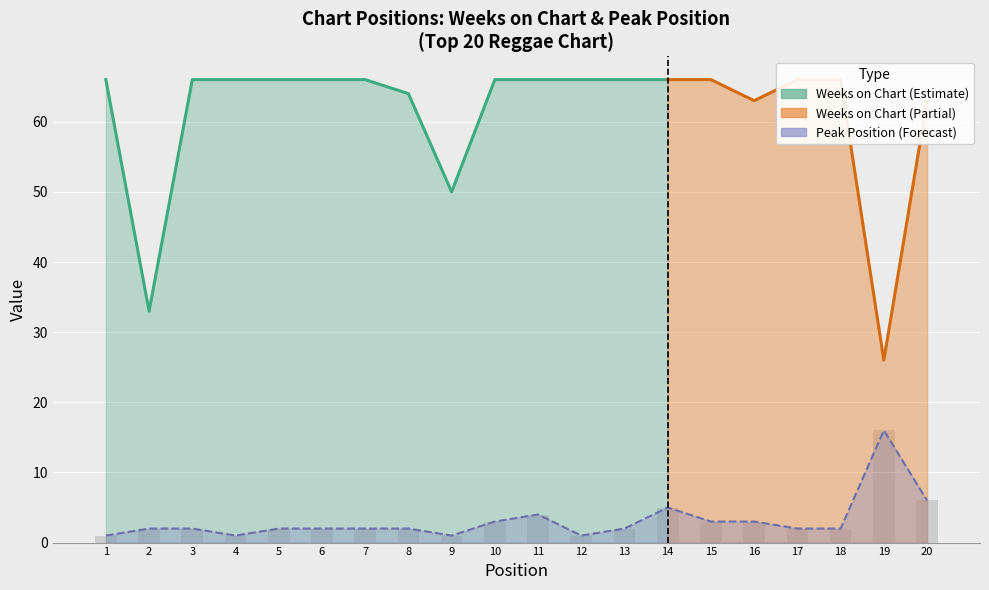

What is the difference between the values at 4 and 5?

1